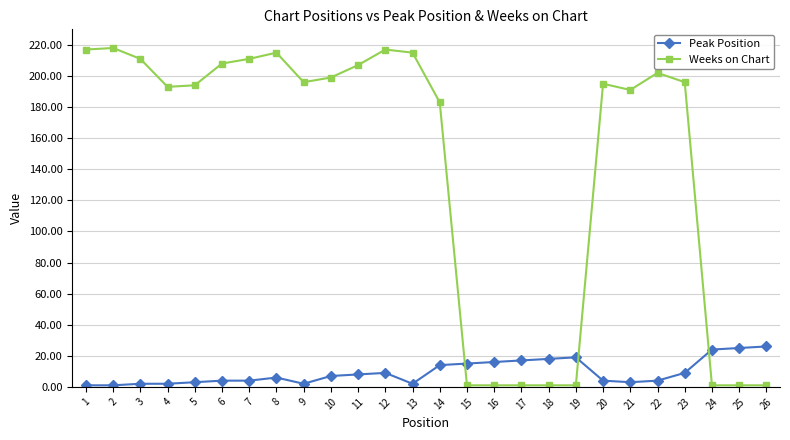

What value does the Peak Position series have at 26, to the nearest 10?

30